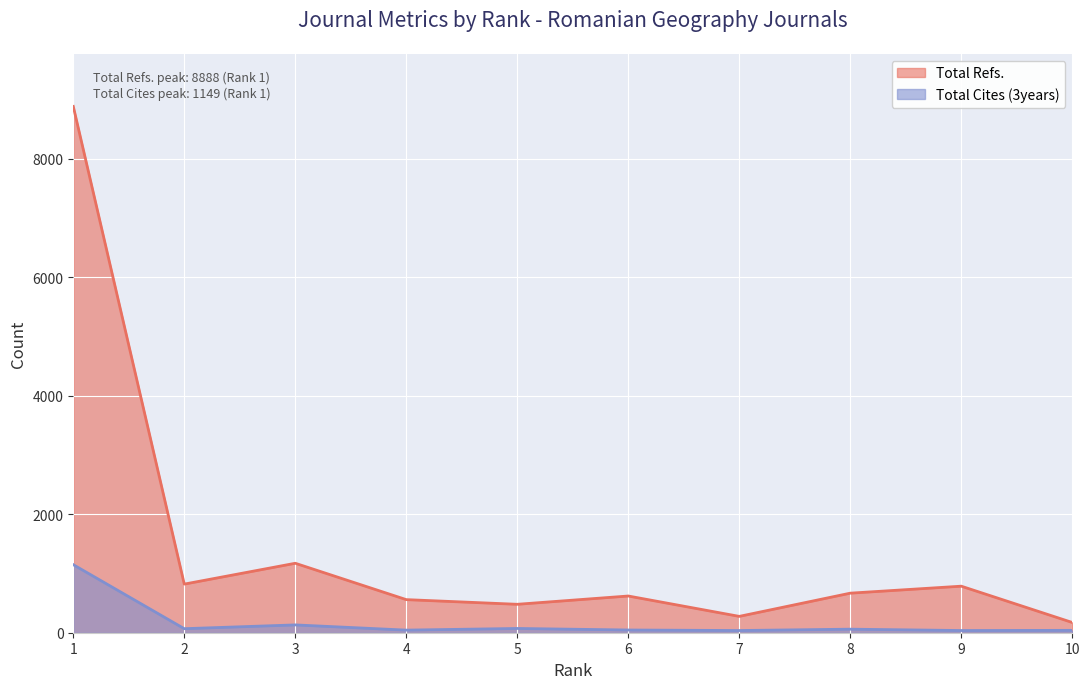

List the series in order of their peak value, lowest first.

Total Cites (3years), Total Refs.